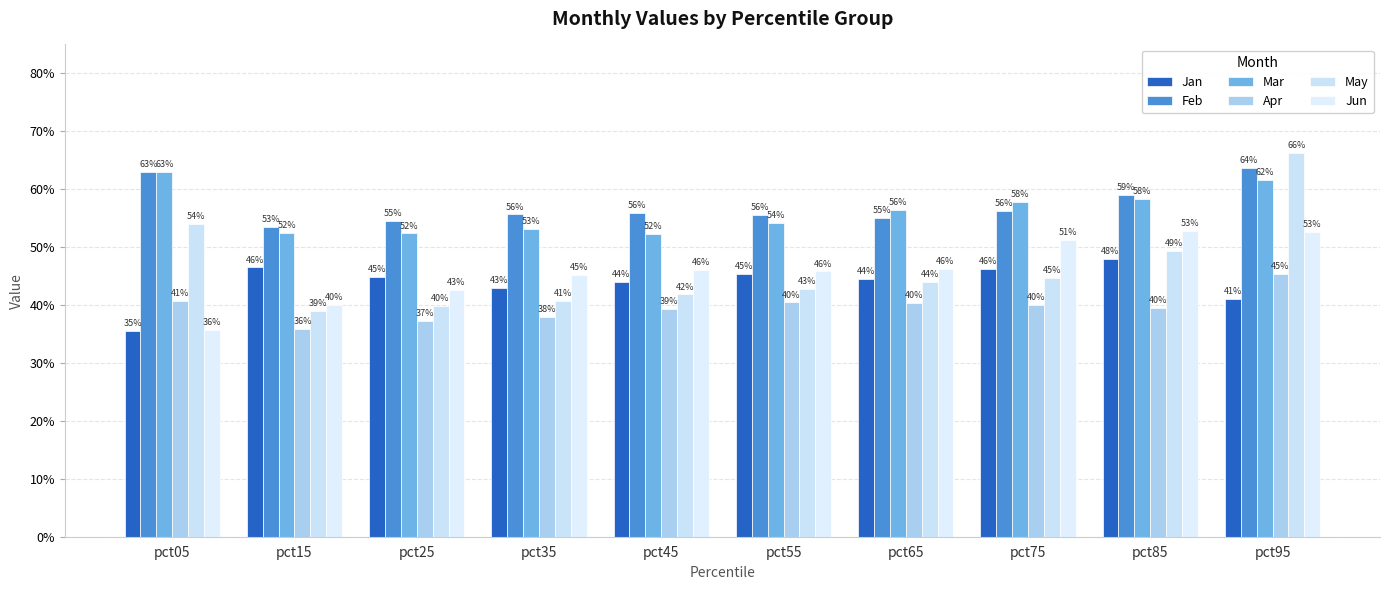

Reading left to right, transcribe all the data shown in this chart.

Jan: pct05=0.4	pct15=0.5	pct25=0.4	pct35=0.4	pct45=0.4	pct55=0.5	pct65=0.4	pct75=0.5	pct85=0.5	pct95=0.4
Feb: pct05=0.6	pct15=0.5	pct25=0.5	pct35=0.6	pct45=0.6	pct55=0.6	pct65=0.6	pct75=0.6	pct85=0.6	pct95=0.6
Mar: pct05=0.6	pct15=0.5	pct25=0.5	pct35=0.5	pct45=0.5	pct55=0.5	pct65=0.6	pct75=0.6	pct85=0.6	pct95=0.6
Apr: pct05=0.4	pct15=0.4	pct25=0.4	pct35=0.4	pct45=0.4	pct55=0.4	pct65=0.4	pct75=0.4	pct85=0.4	pct95=0.5
May: pct05=0.5	pct15=0.4	pct25=0.4	pct35=0.4	pct45=0.4	pct55=0.4	pct65=0.4	pct75=0.4	pct85=0.5	pct95=0.7
Jun: pct05=0.4	pct15=0.4	pct25=0.4	pct35=0.5	pct45=0.5	pct55=0.5	pct65=0.5	pct75=0.5	pct85=0.5	pct95=0.5